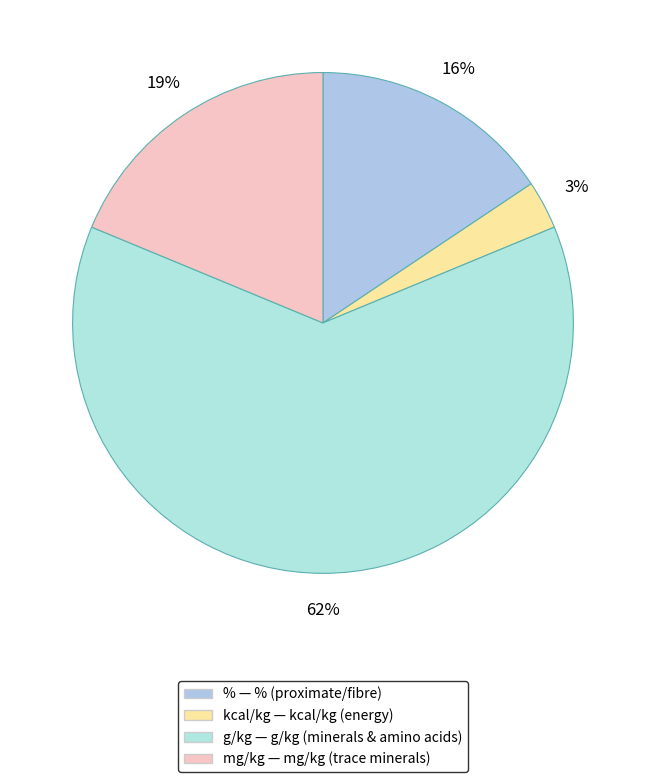

What is the total percentage of g/kg and mg/kg?

81.2%